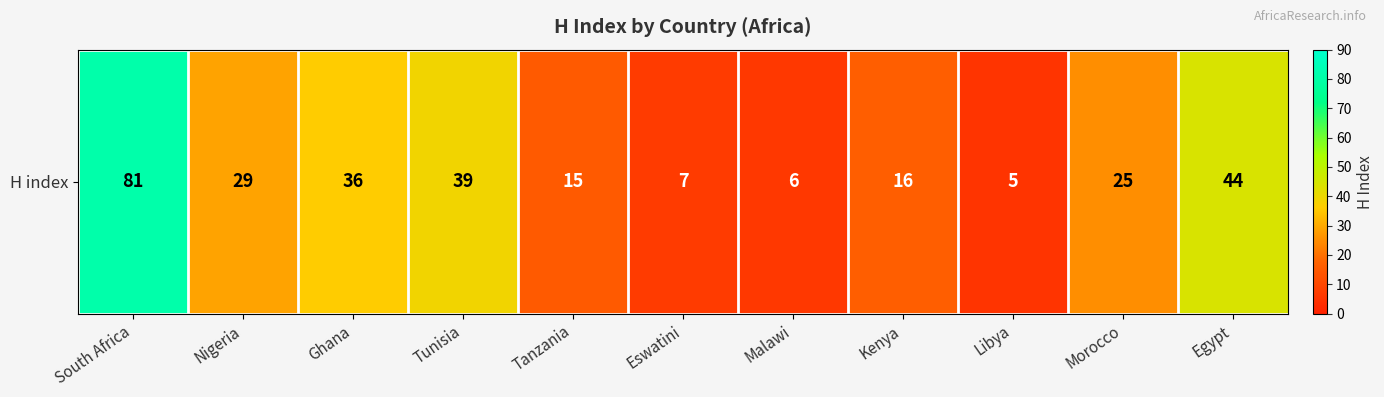

What is the difference between the maximum and minimum values?

76